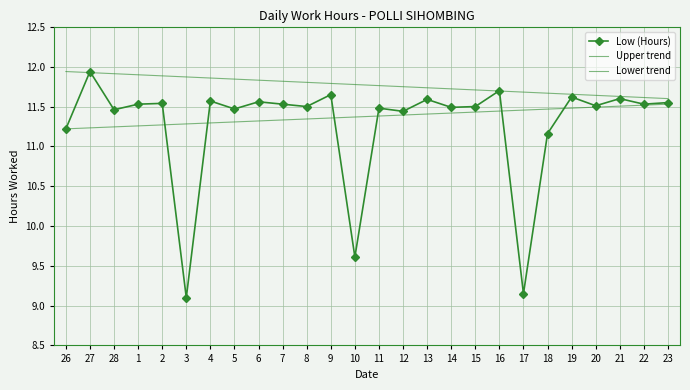

Is this an area chart (filled region under the line)?

No